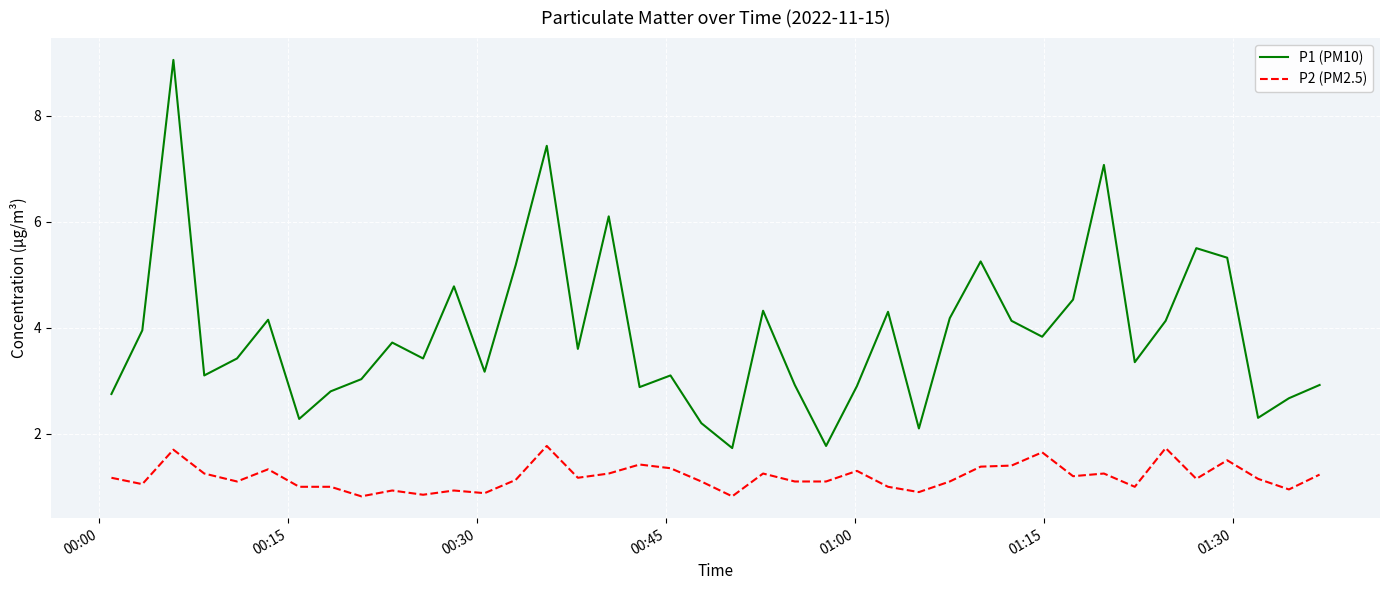

Which series has the largest total across all categories?

P1 (PM10)